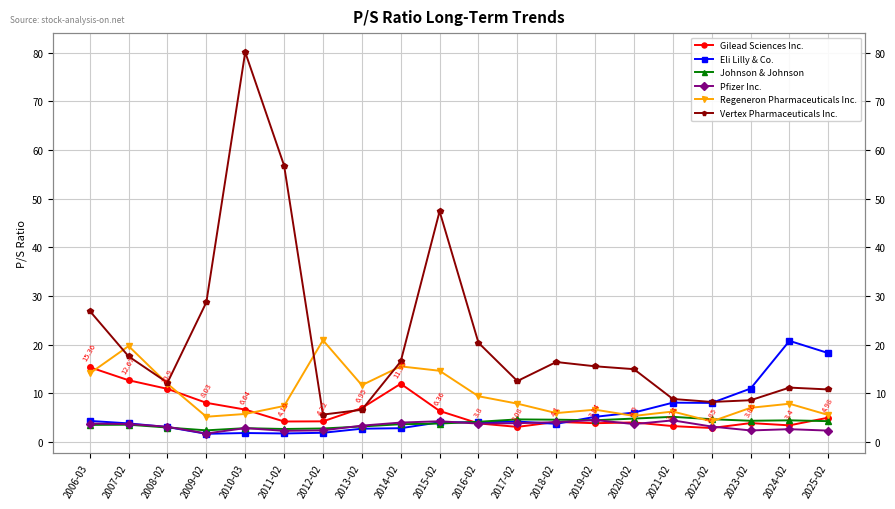

Reading right to left, what are all the values shown in this chart?

Gilead Sciences Inc.: 2025-02=5.0	2024-02=3.4	2023-02=3.9	2022-02=2.9	2021-02=3.2	2020-02=4.0	2019-02=3.8	2018-02=4.1	2017-02=3.1	2016-02=3.8	2015-02=6.4	2014-02=11.9	2013-02=7.0	2012-02=4.2	2011-02=4.2	2010-03=6.6	2009-02=8.0	2008-02=10.9	2007-02=12.7	2006-03=15.4
Eli Lilly & Co.: 2025-02=18.2	2024-02=20.8	2023-02=11.0	2022-02=8.0	2021-02=8.1	2020-02=6.0	2019-02=5.2	2018-02=3.7	2017-02=4.2	2016-02=4.0	2015-02=4.0	2014-02=2.8	2013-02=2.7	2012-02=1.9	2011-02=1.7	2010-03=1.8	2009-02=1.7	2008-02=3.0	2007-02=3.8	2006-03=4.3
Johnson & Johnson: 2025-02=4.3	2024-02=4.4	2023-02=4.3	2022-02=4.7	2021-02=5.2	2020-02=4.8	2019-02=4.5	2018-02=4.6	2017-02=4.6	2016-02=4.1	2015-02=3.8	2014-02=3.6	2013-02=3.2	2012-02=2.8	2011-02=2.6	2010-03=2.8	2009-02=2.4	2008-02=3.0	2007-02=3.5	2006-03=3.5
Pfizer Inc.: 2025-02=2.3	2024-02=2.6	2023-02=2.4	2022-02=3.1	2021-02=4.4	2020-02=3.7	2019-02=4.5	2018-02=4.0	2017-02=3.8	2016-02=3.8	2015-02=4.2	2014-02=4.0	2013-02=3.3	2012-02=2.4	2011-02=2.3	2010-03=2.8	2009-02=1.7	2008-02=3.1	2007-02=3.7	2006-03=3.8
Regeneron Pharmaceuticals Inc.: 2025-02=5.5	2024-02=7.8	2023-02=7.0	2022-02=4.2	2021-02=6.2	2020-02=5.3	2019-02=6.6	2018-02=5.9	2017-02=7.9	2016-02=9.4	2015-02=14.6	2014-02=15.5	2013-02=11.7	2012-02=20.9	2011-02=7.4	2010-03=5.7	2009-02=5.2	2008-02=11.9	2007-02=19.7	2006-03=14.1
Vertex Pharmaceuticals Inc.: 2025-02=10.8	2024-02=11.2	2023-02=8.6	2022-02=8.2	2021-02=8.8	2020-02=14.9	2019-02=15.5	2018-02=16.4	2017-02=12.5	2016-02=20.4	2015-02=47.4	2014-02=16.5	2013-02=6.6	2012-02=5.6	2011-02=56.8	2010-03=80.1	2009-02=28.7	2008-02=12.2	2007-02=17.6	2006-03=26.9